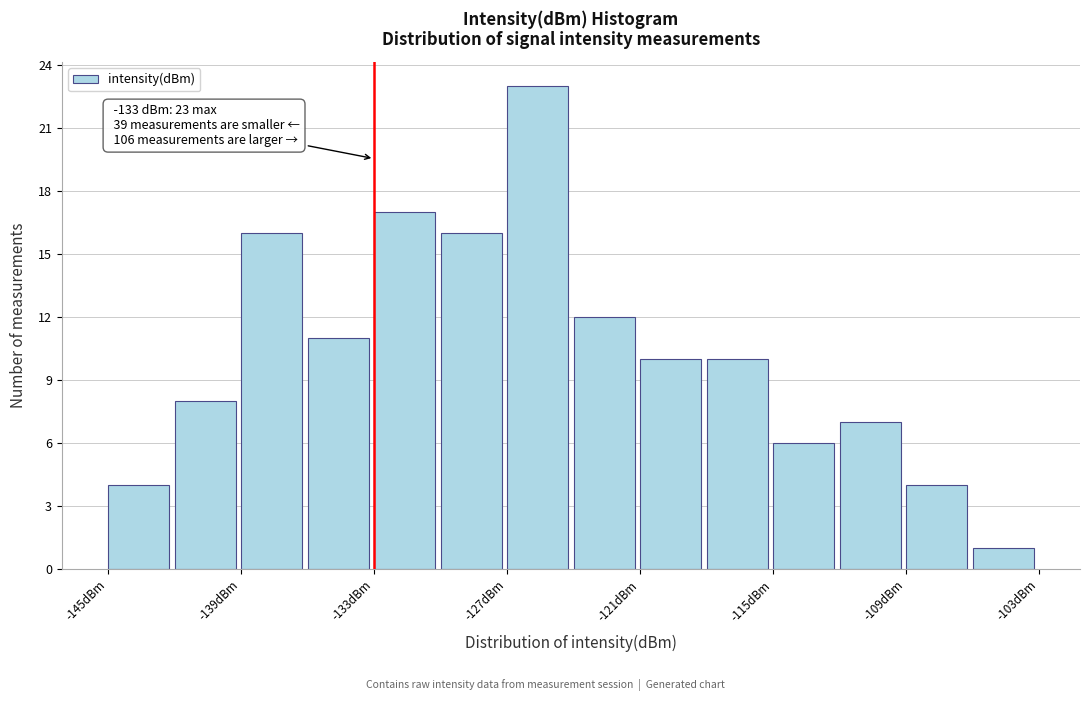

Around what value on the x-axis is the tallest bar? Give the approximate position of its centre, as read against the axis.

-126